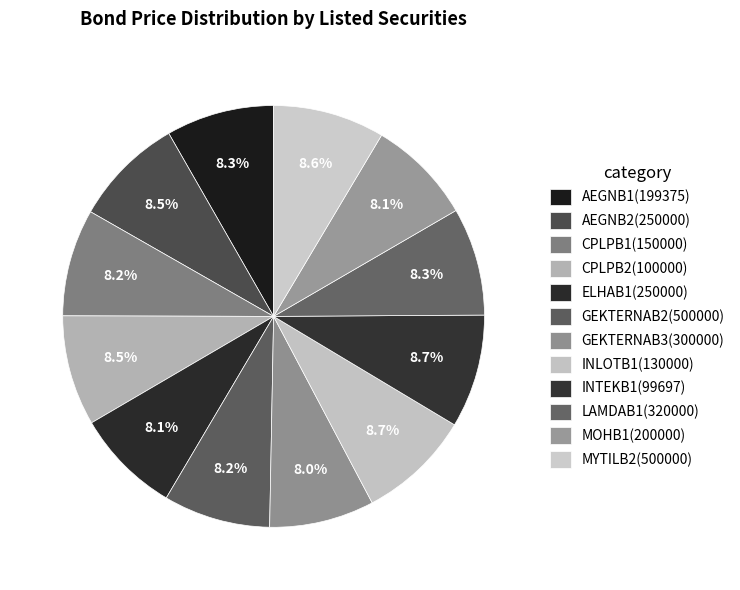

How many segments does this pie chart have?

12